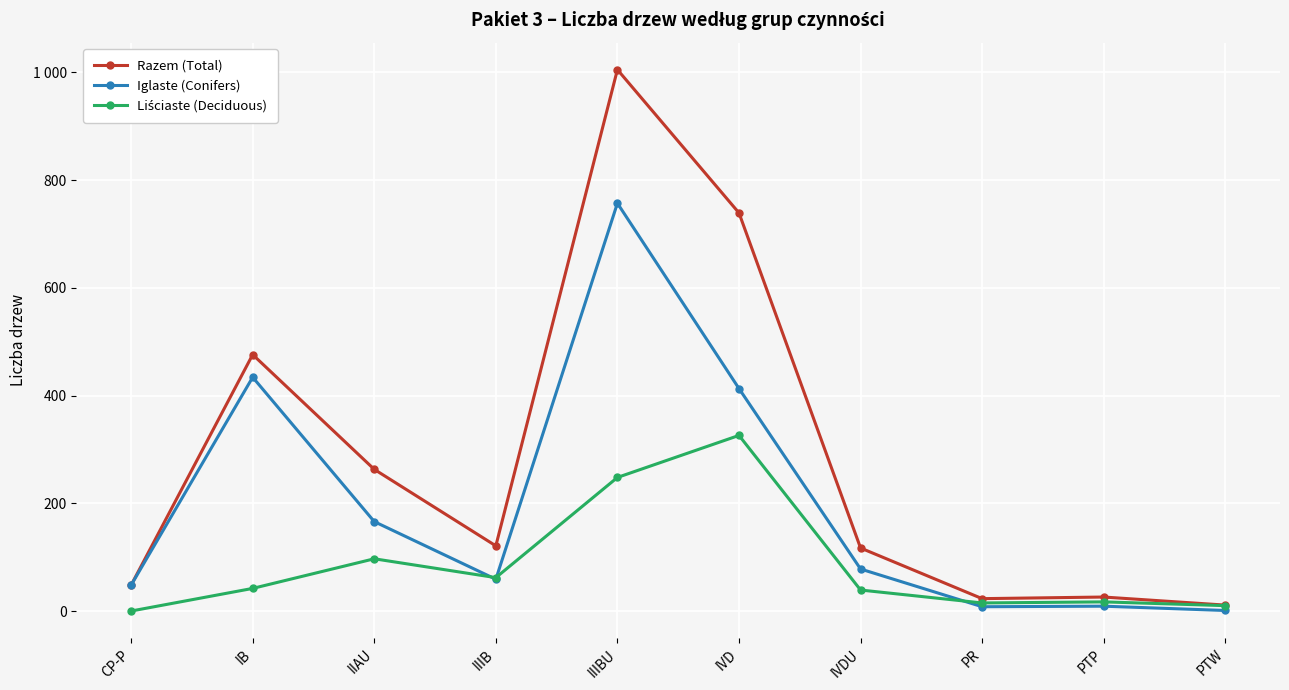

Does the chart have visible grid lines?

Yes